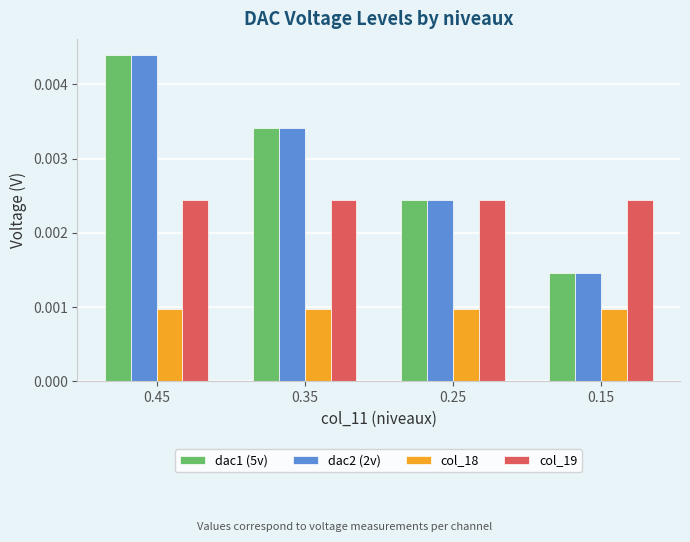

How many distinct data groups are displayed?

4